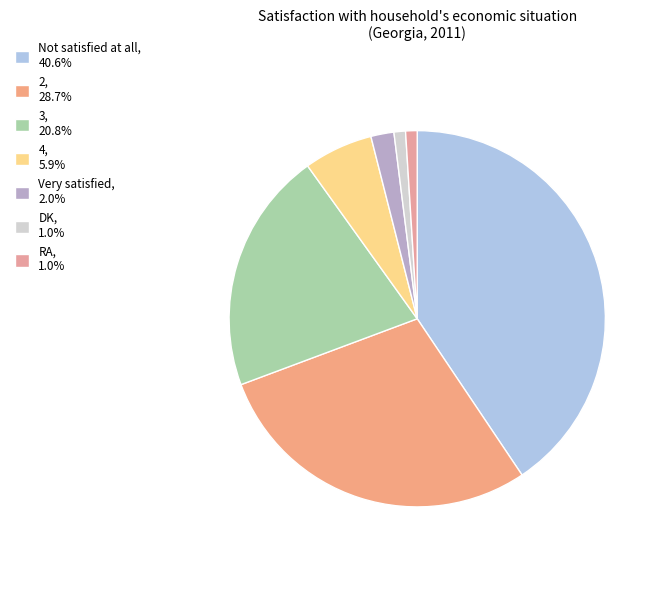

Which slice is the largest?

Not satisfied at all